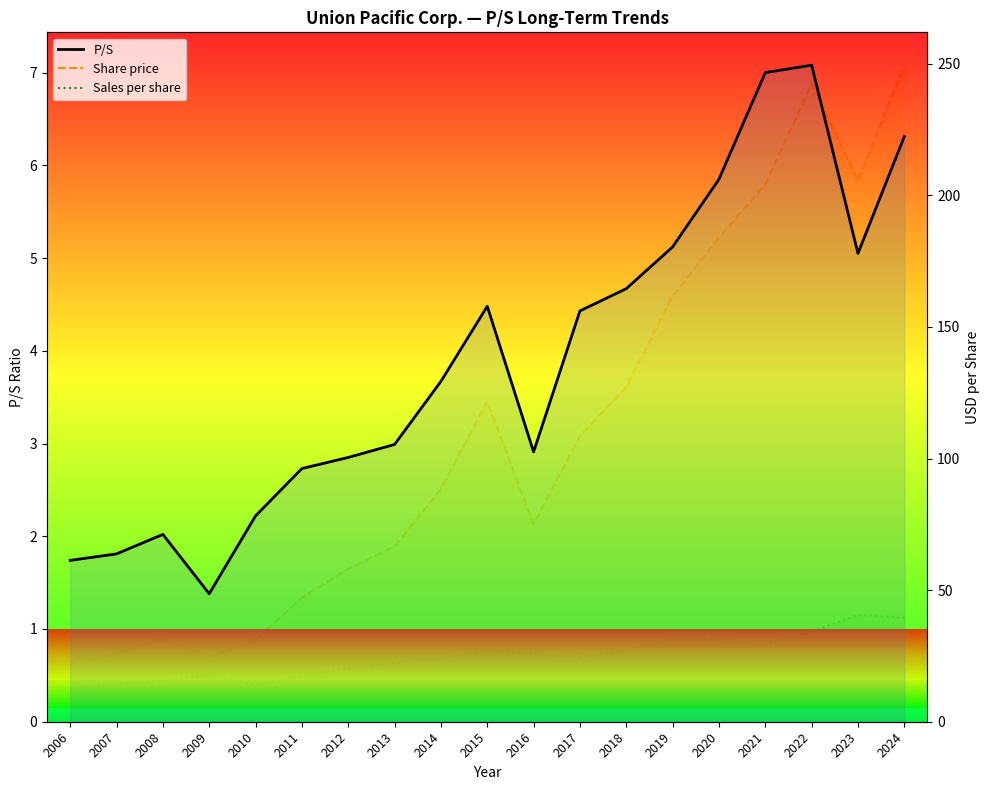

Where is the first local maximum for Sales per share?

2009